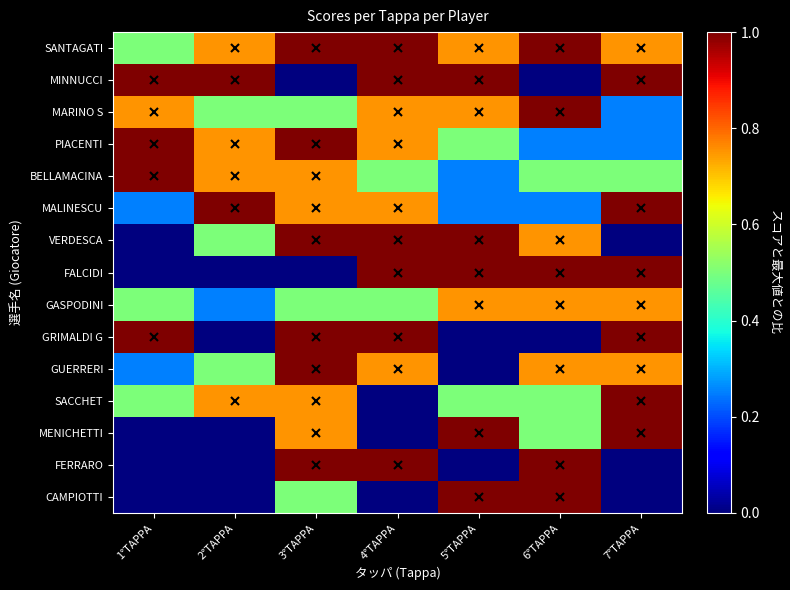

Between 2°TAPPA and 7°TAPPA, which is larger?

2°TAPPA